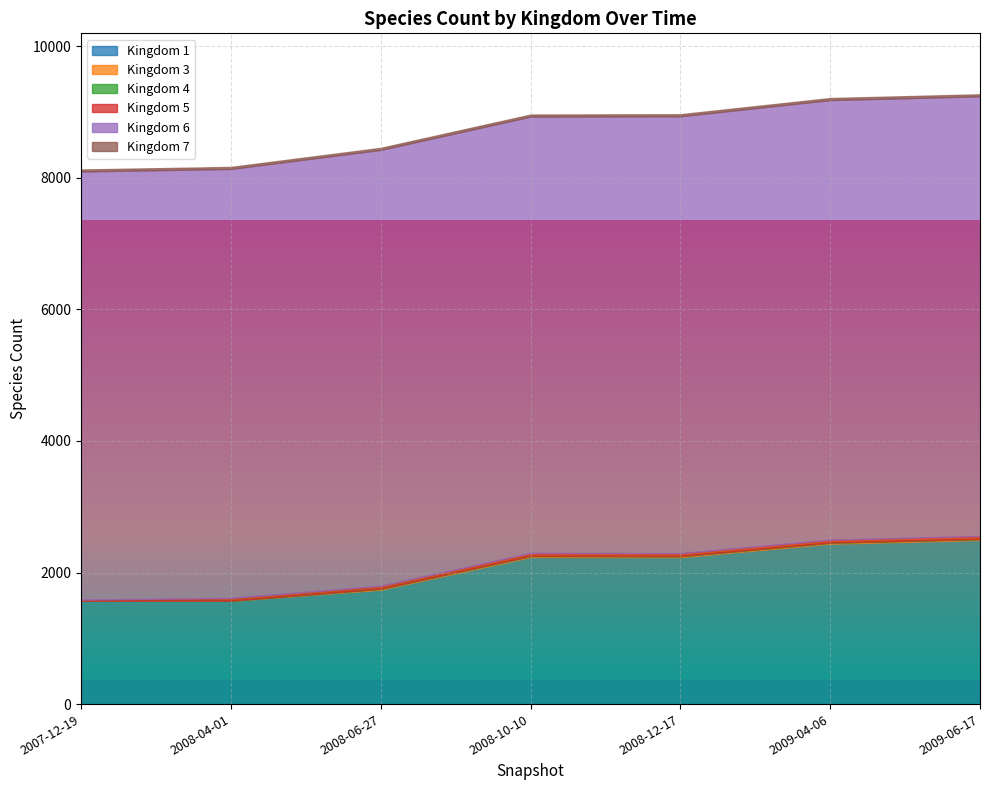

What is the difference between the maximum and minimum values in the 5 series?

29